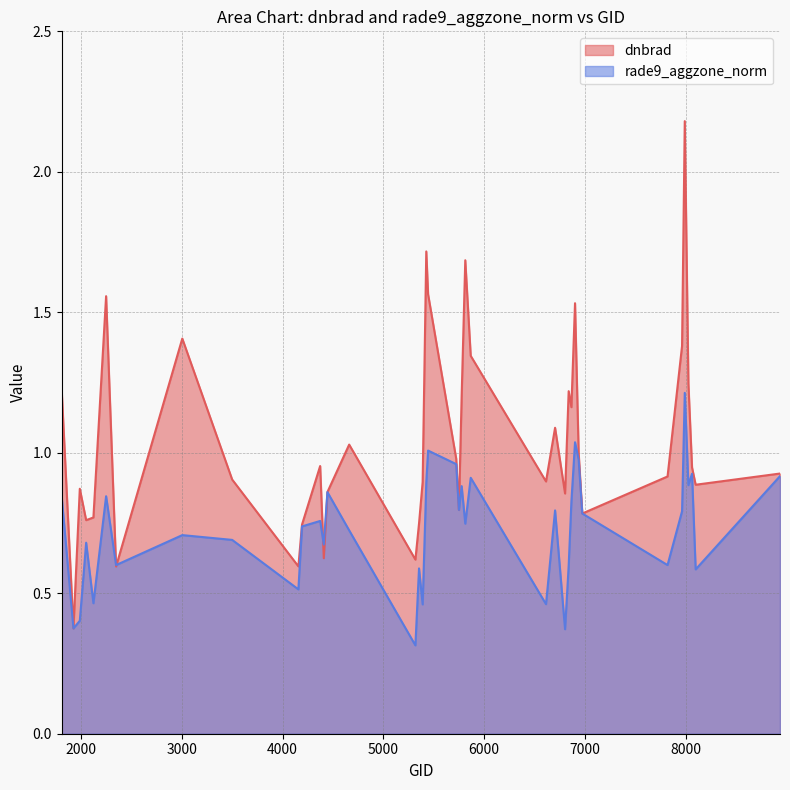

What is the difference between the maximum and minimum values in the rade9_aggzone_norm series?

0.9